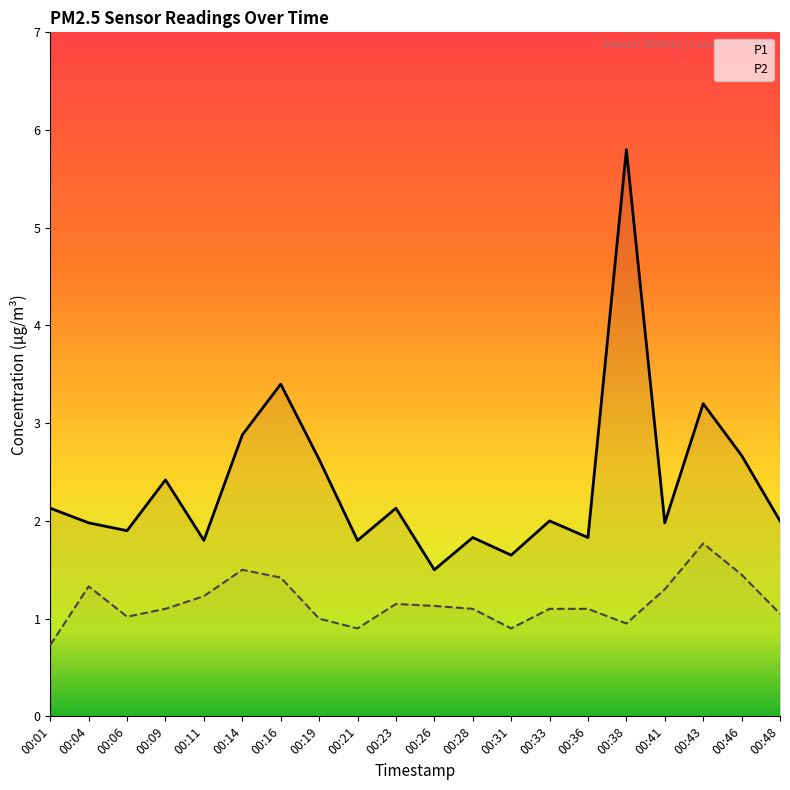

How many lines are shown in the chart?

2